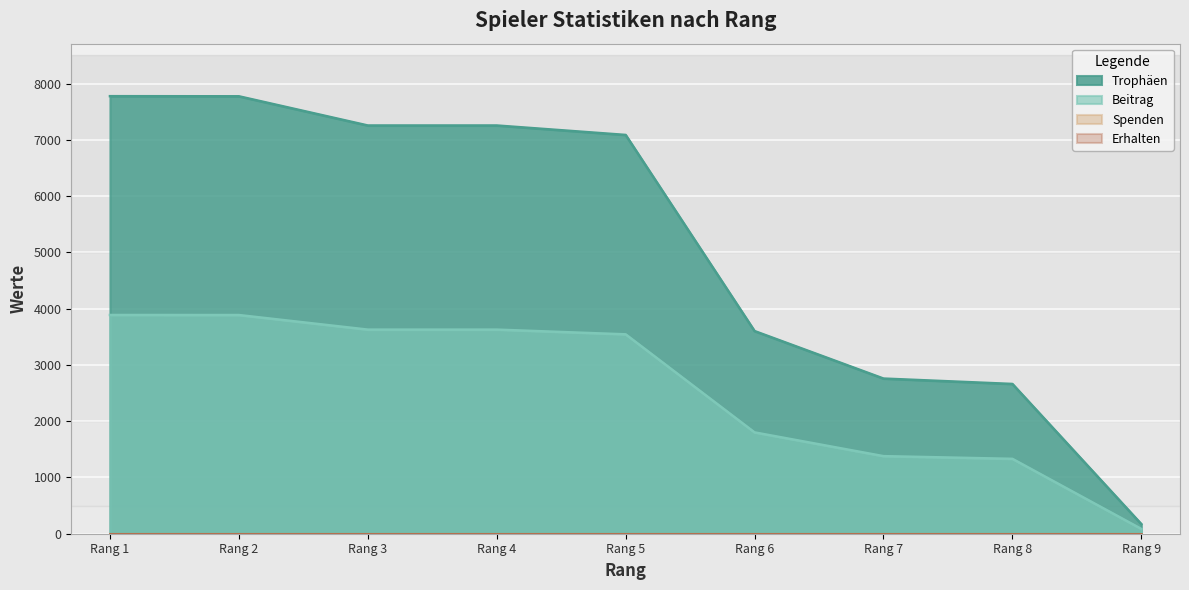

Rank the series by their maximum value, from lowest to highest.

Beitrag, Trophäen